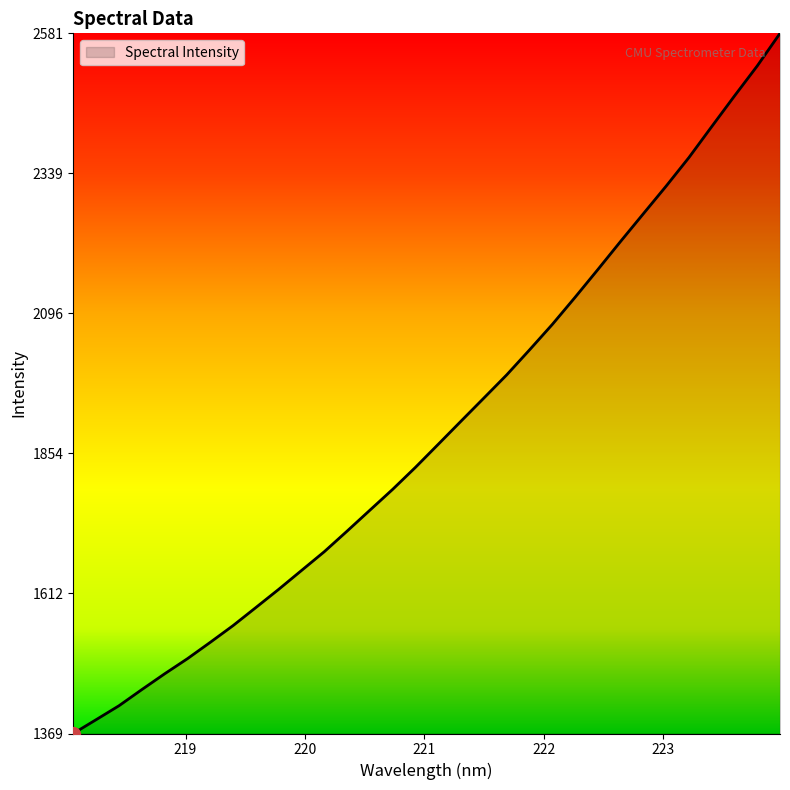

What is the minimum value shown in the chart?

1369.7